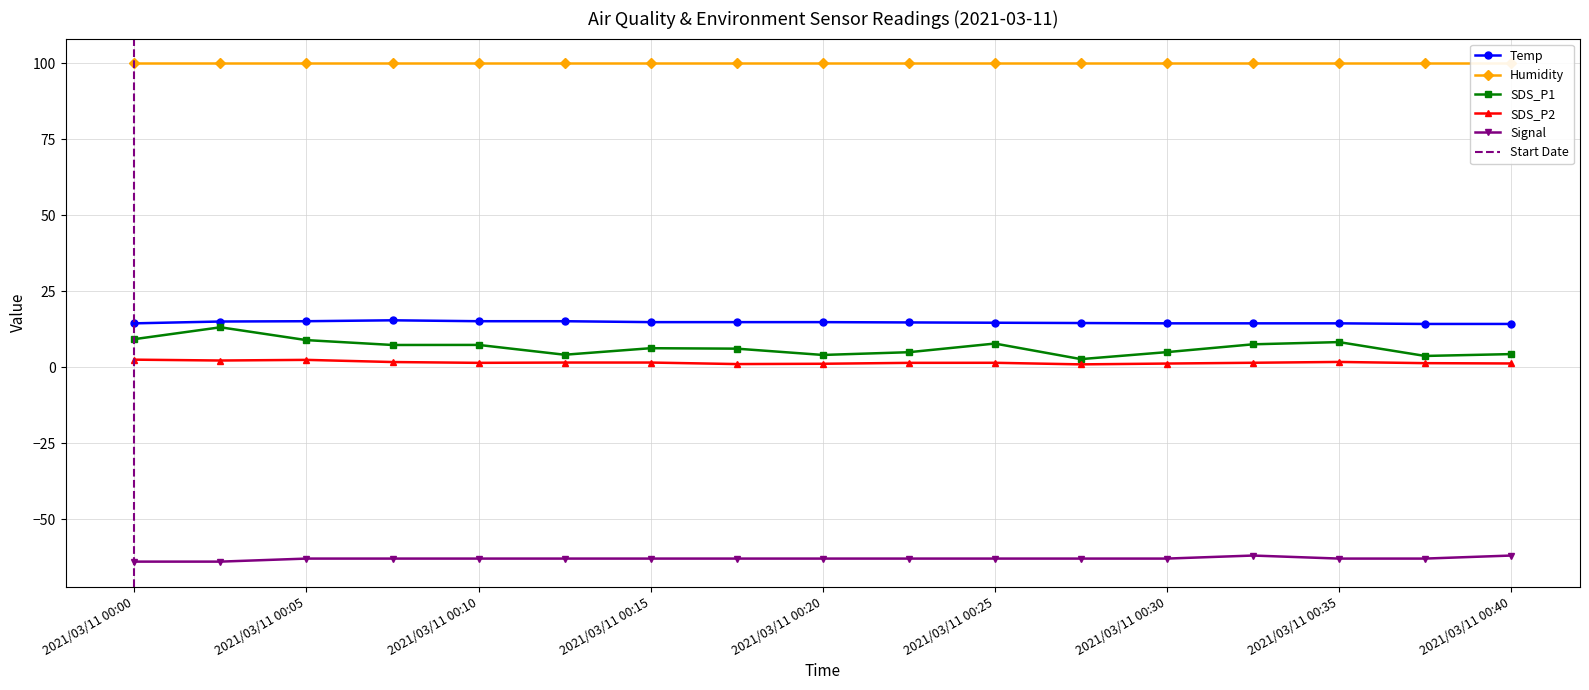

What is the value of the SDS_P1 point at the 12th from the left?

2.6